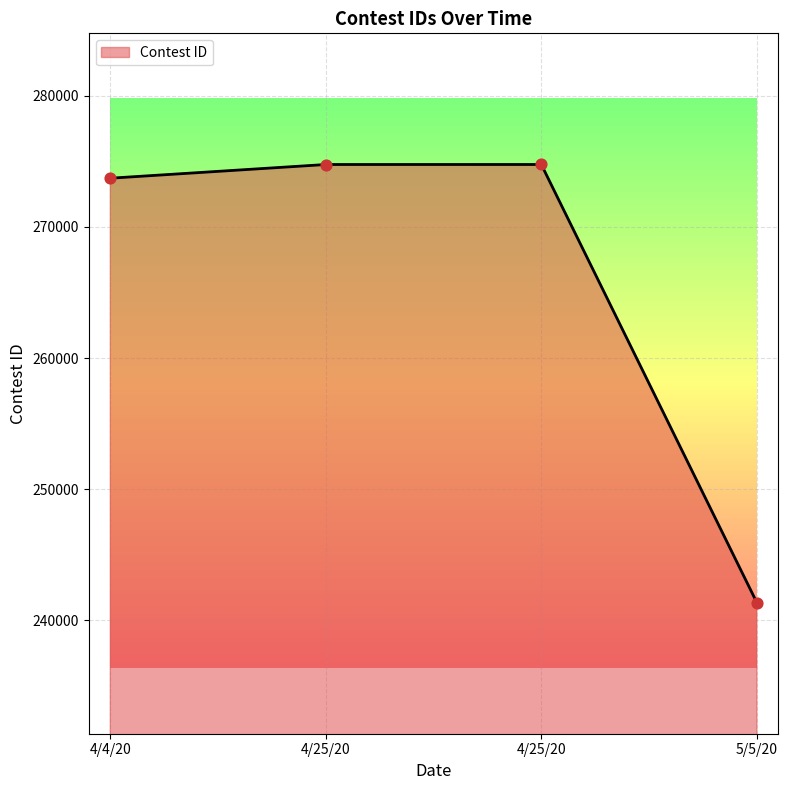

How many series are shown in this chart?

1